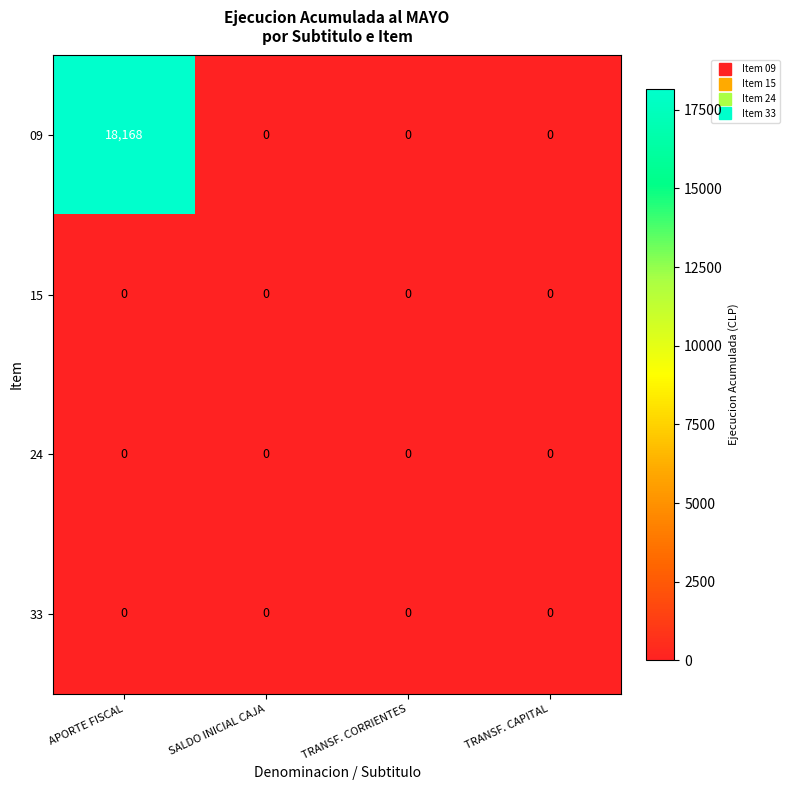

Reading left to right, list all the values displayed in this chart.

09: 18168	0	0	0
15: 0	0	0	0
24: 0	0	0	0
33: 0	0	0	0